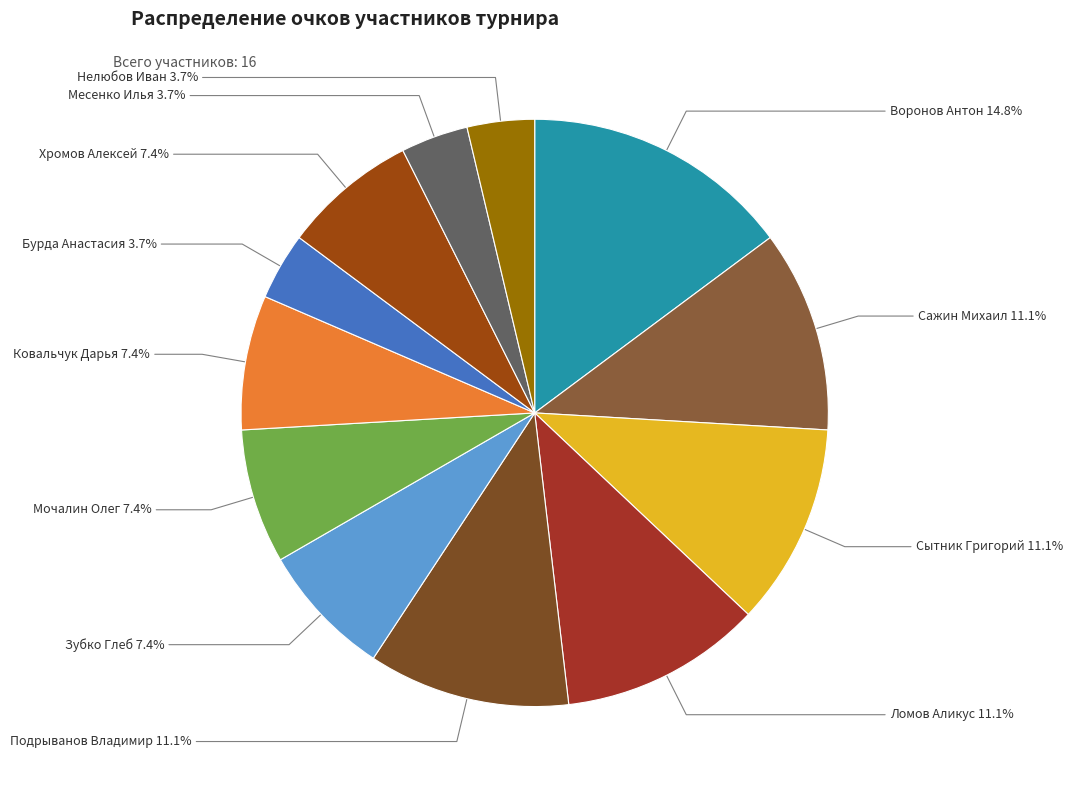

What percentage is the Бурда Анастасия slice, to the nearest percent?

4%